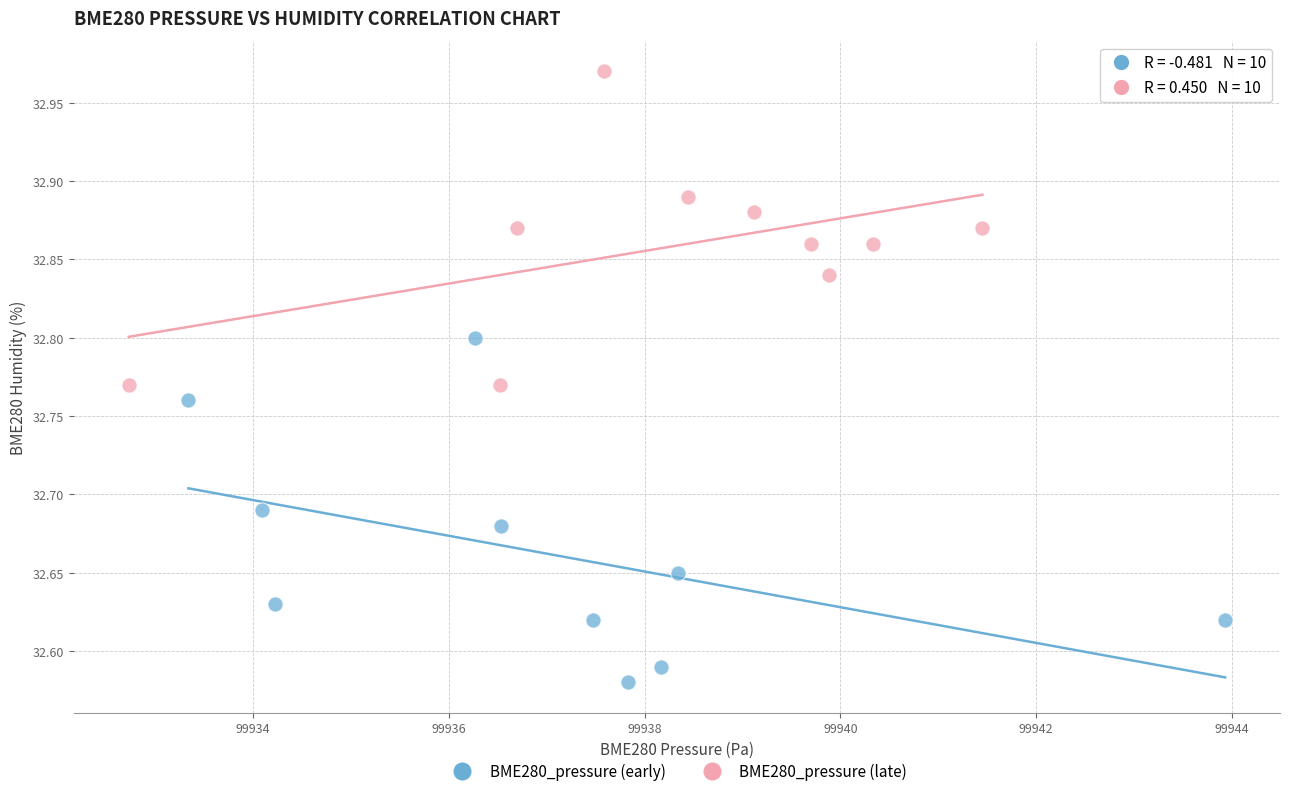

What are all the series names shown in the legend?

BME280_pressure (early), BME280_pressure (late)